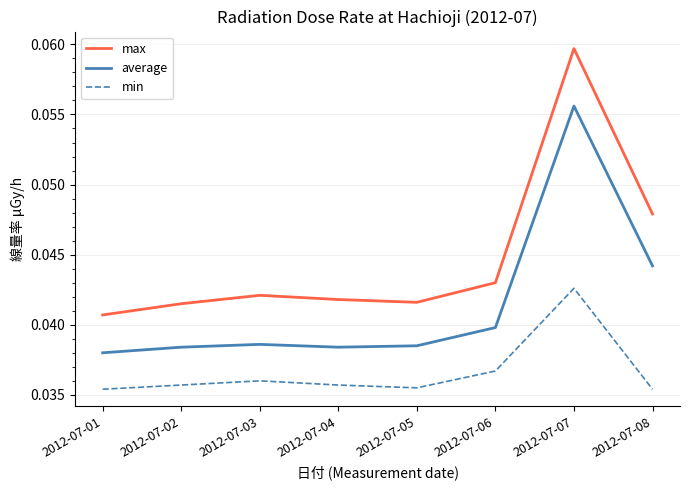

At which label does average reach its peak?

2012-07-07